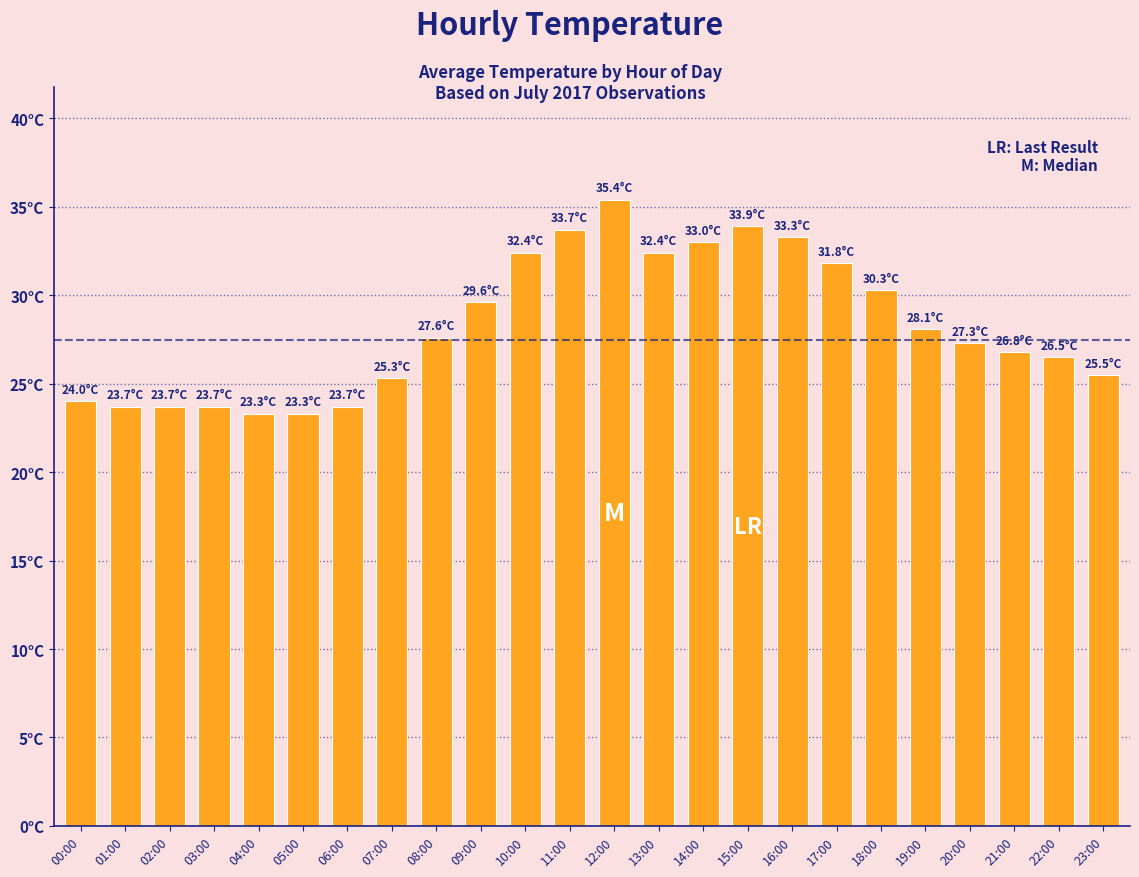

Does the chart contain any negative values?

No